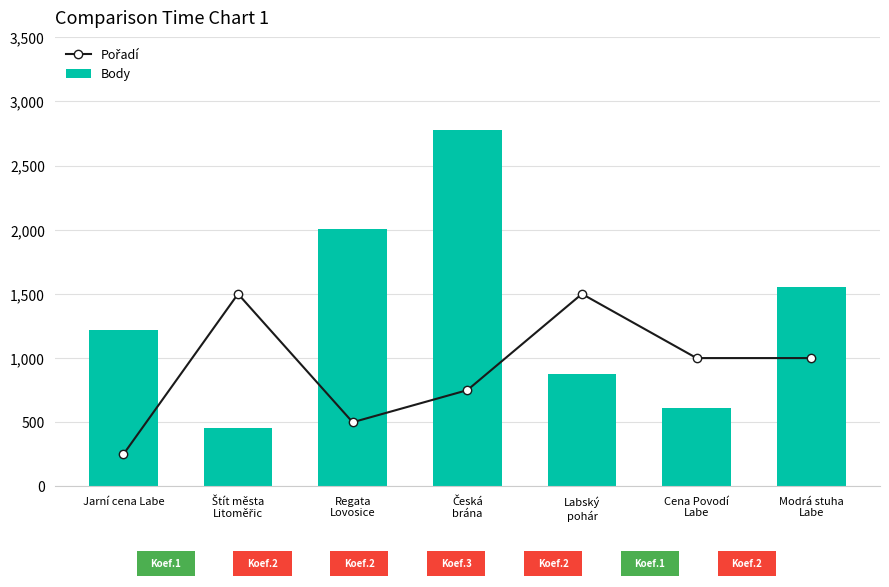

At which category does the chart reach its peak across all series?

Česká
brána